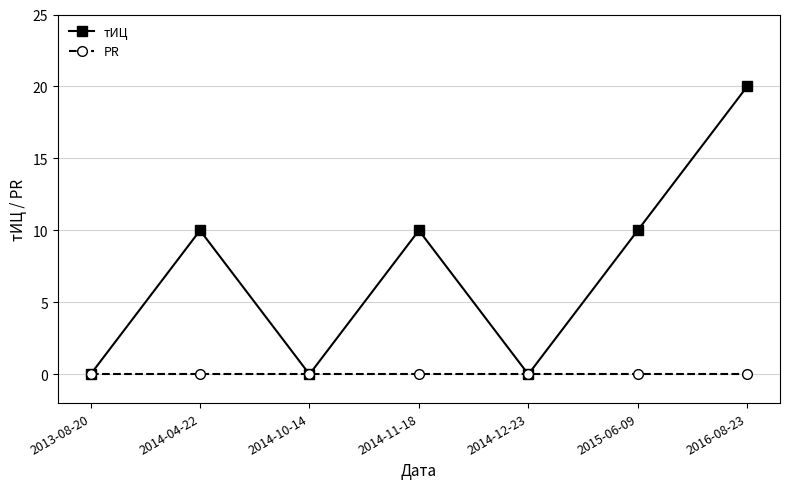

Reading right to left, what are all the values shown in this chart?

тИЦ: 2016-08-23=20	2015-06-09=10	2014-12-23=0	2014-11-18=10	2014-10-14=0	2014-04-22=10	2013-08-20=0
PR: 2016-08-23=0	2015-06-09=0	2014-12-23=0	2014-11-18=0	2014-10-14=0	2014-04-22=0	2013-08-20=0